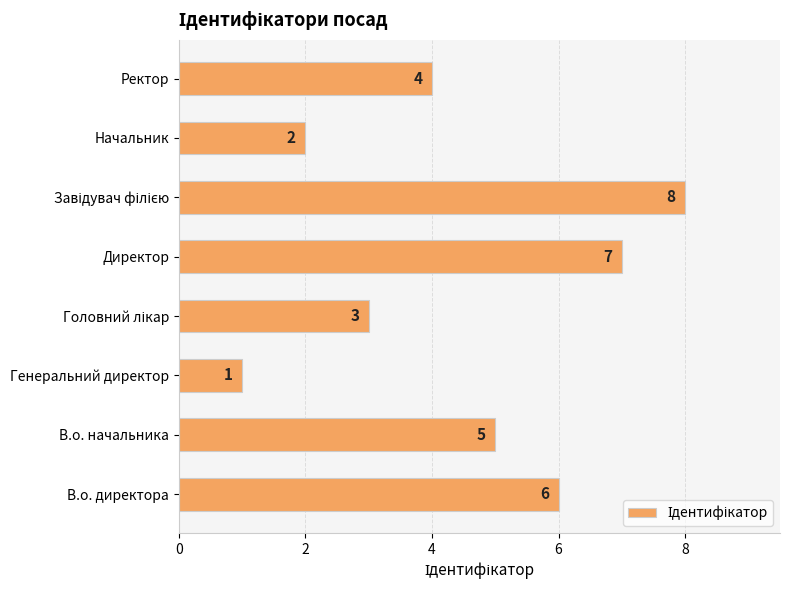

How many bars are there in total?

8